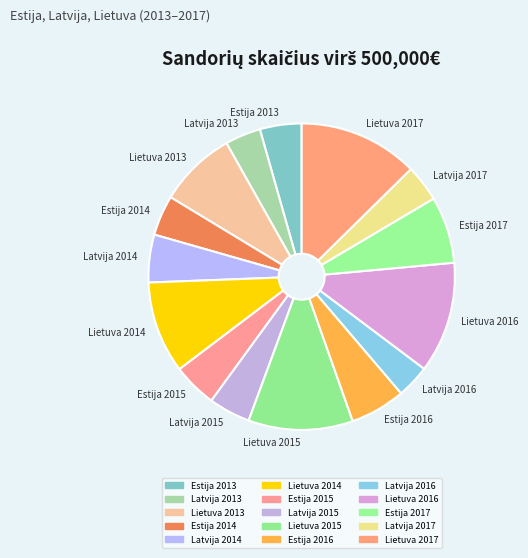

Between Lietuva 2014 and Estija 2013, which is larger?

Lietuva 2014